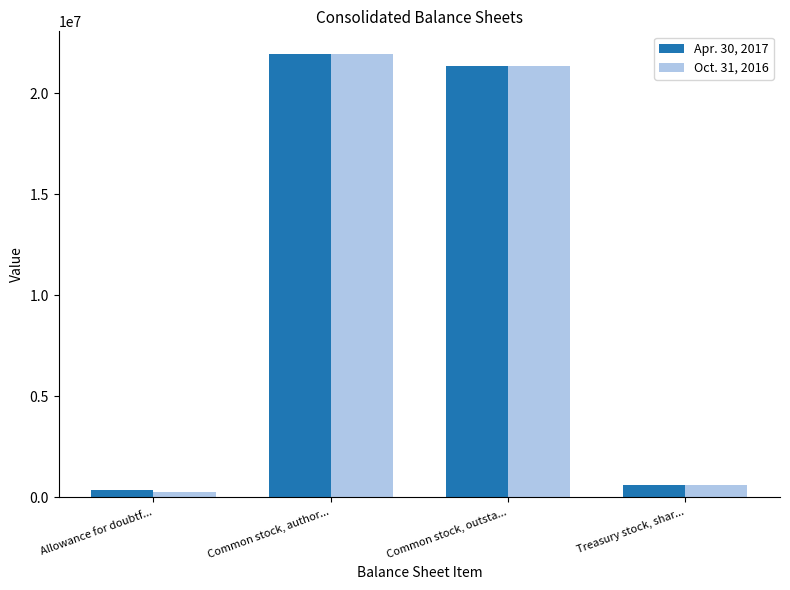

How many bars are there in each group?

2